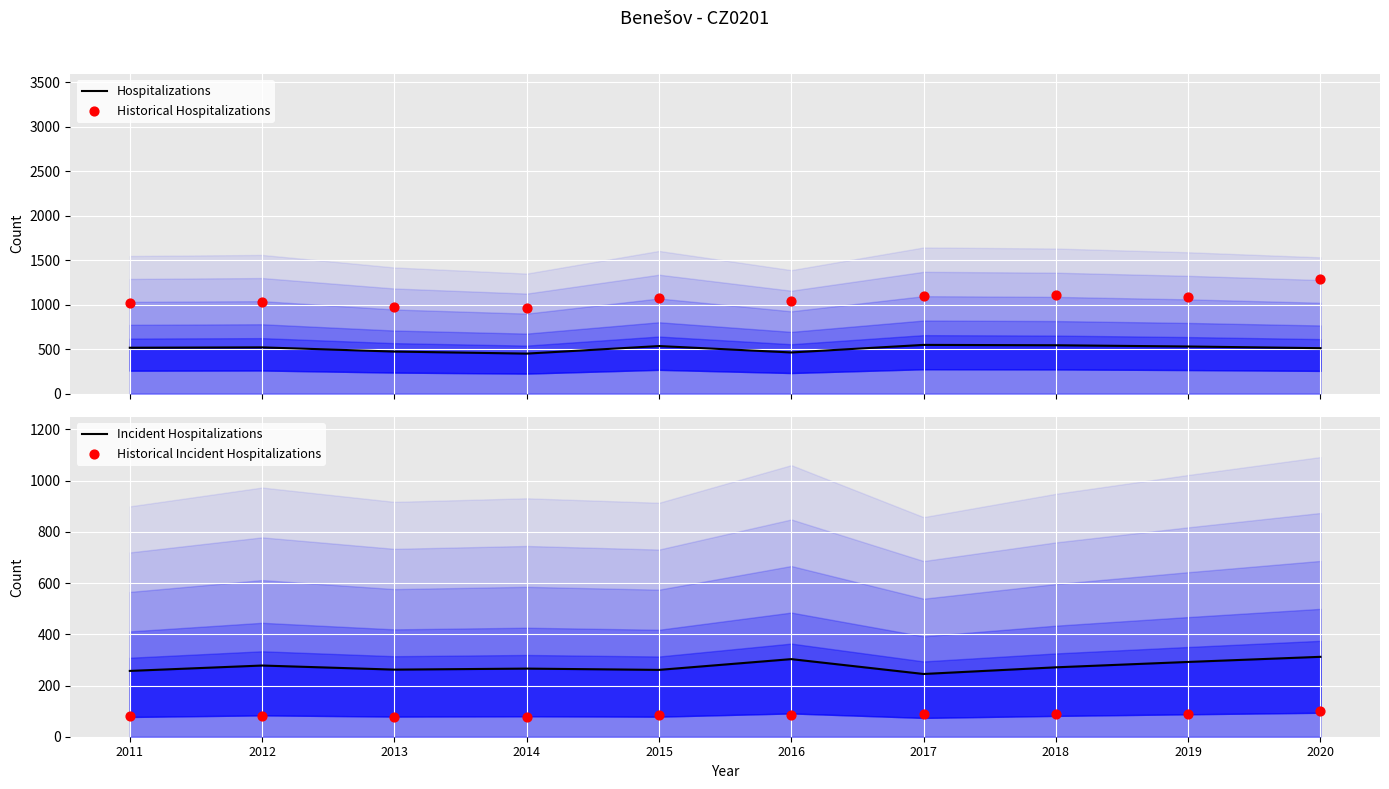

What are all the series names shown in the legend?

Hospitalizations, Historical Hospitalizations, Incident Hospitalizations, Historical Incident Hospitalizations